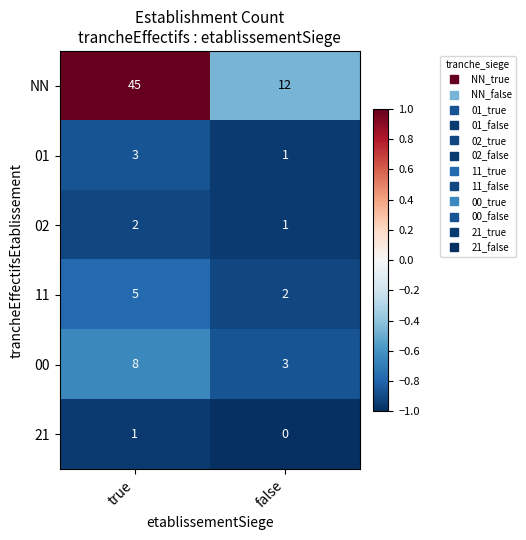

At how many categories does at least one series exceed 0?

2